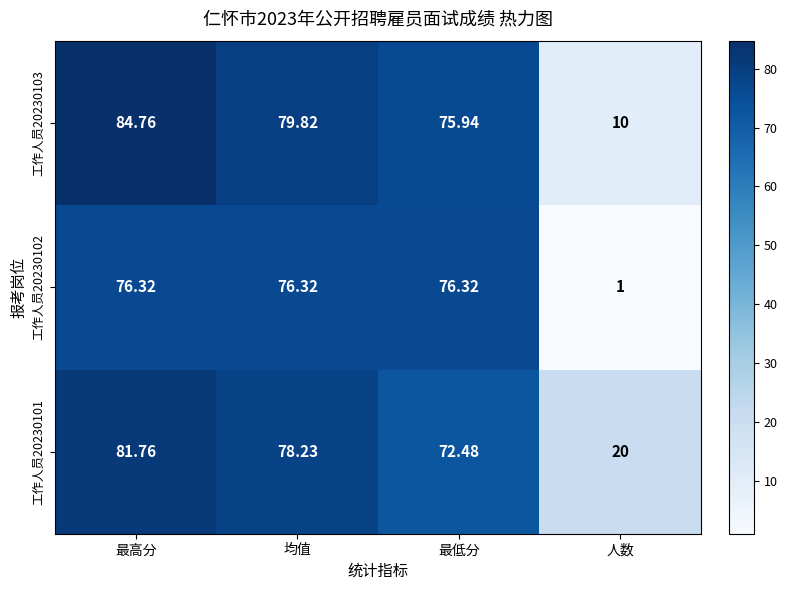

At which category is the sum across all series the highest?

最高分